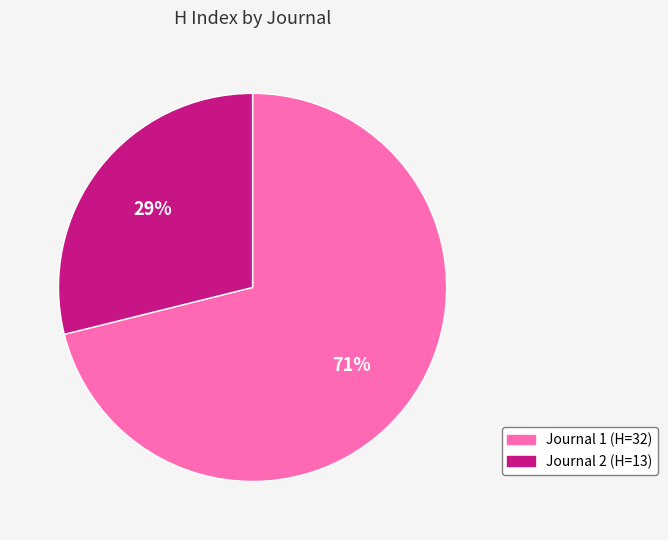

To the nearest percent, what is the average slice percentage?

50%